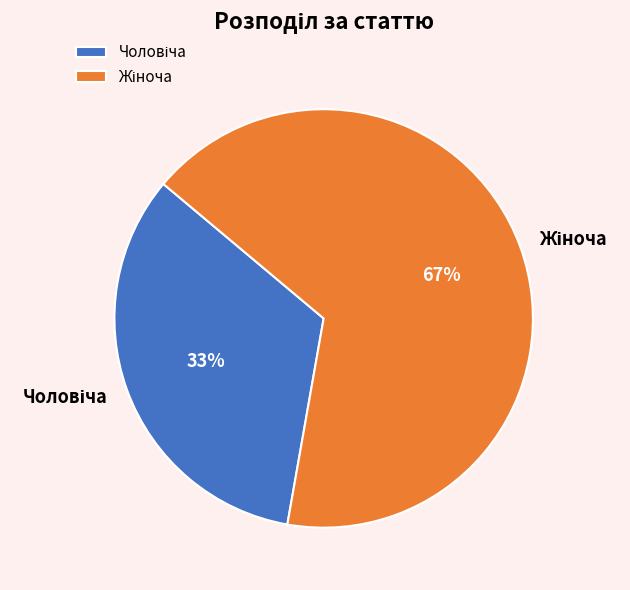

Does any single category account for the majority?

Yes